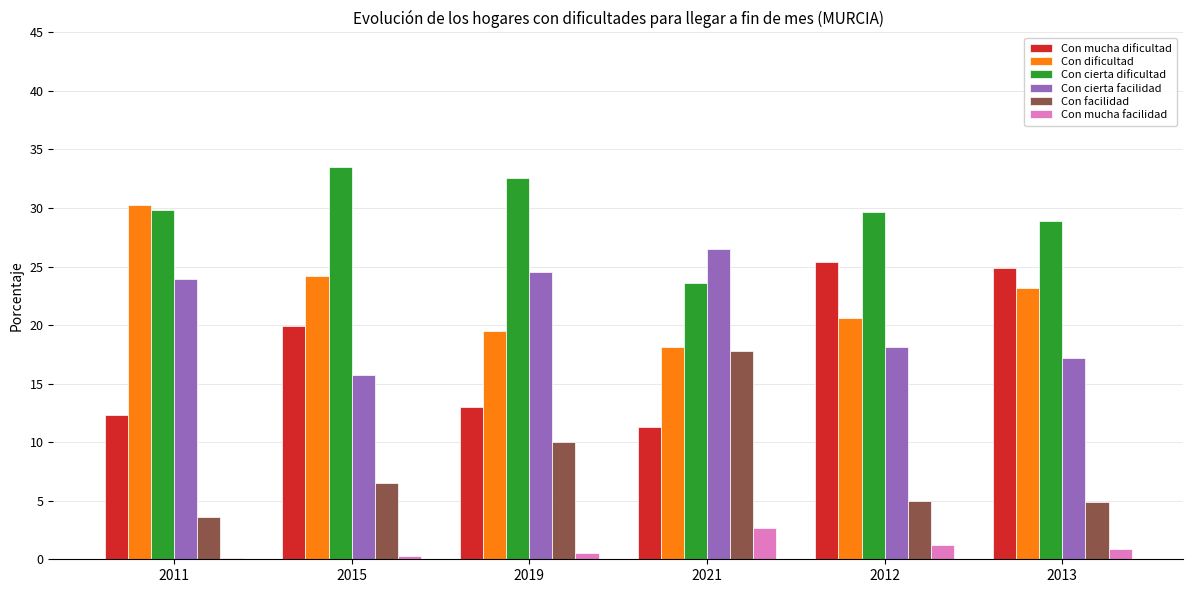

What is the sum of the Con facilidad values at 2012 and 2013?

9.9